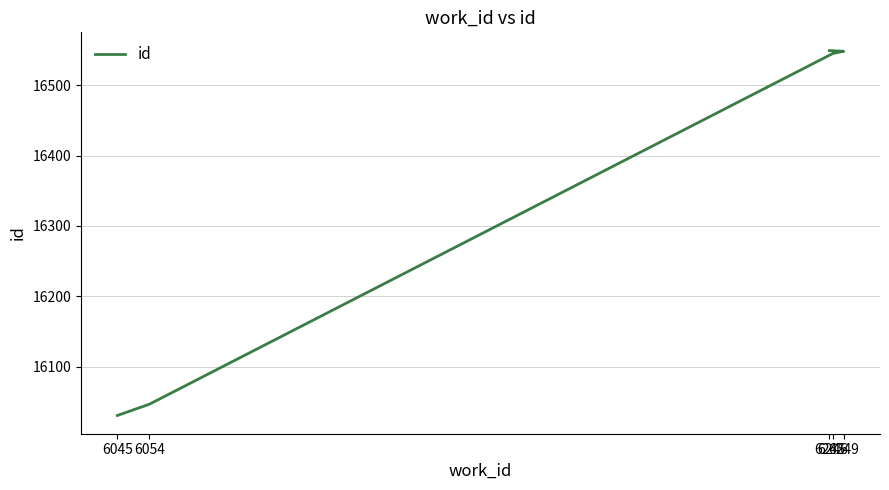

At which label does the data first exceed 16545?

6249